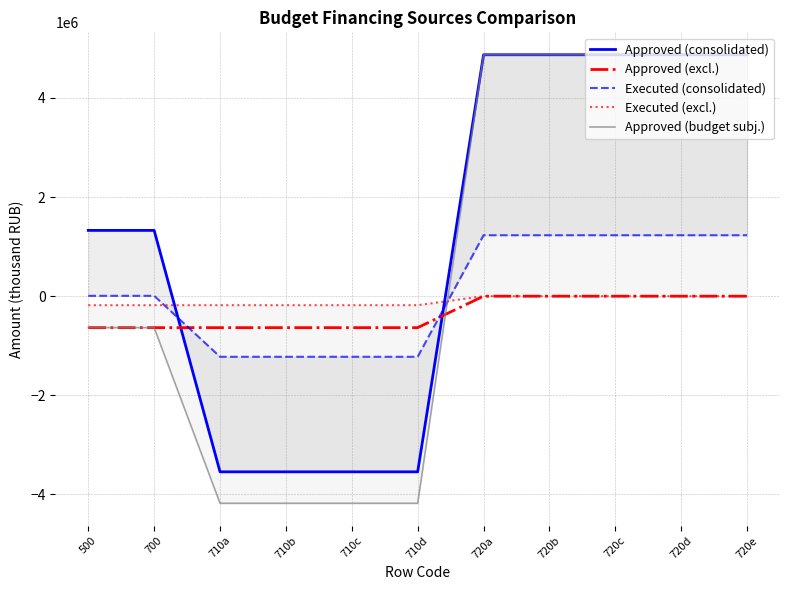

Which series changed the most between 710c and 720a?

Approved (budget subj.)